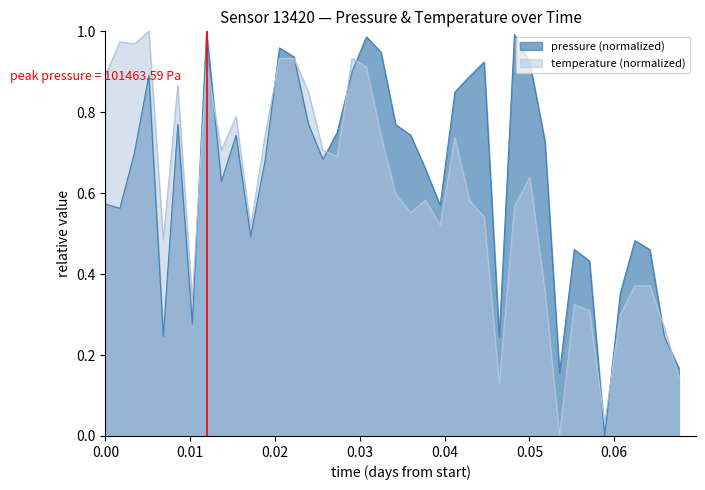

Which series has the widest spread of values?

pressure